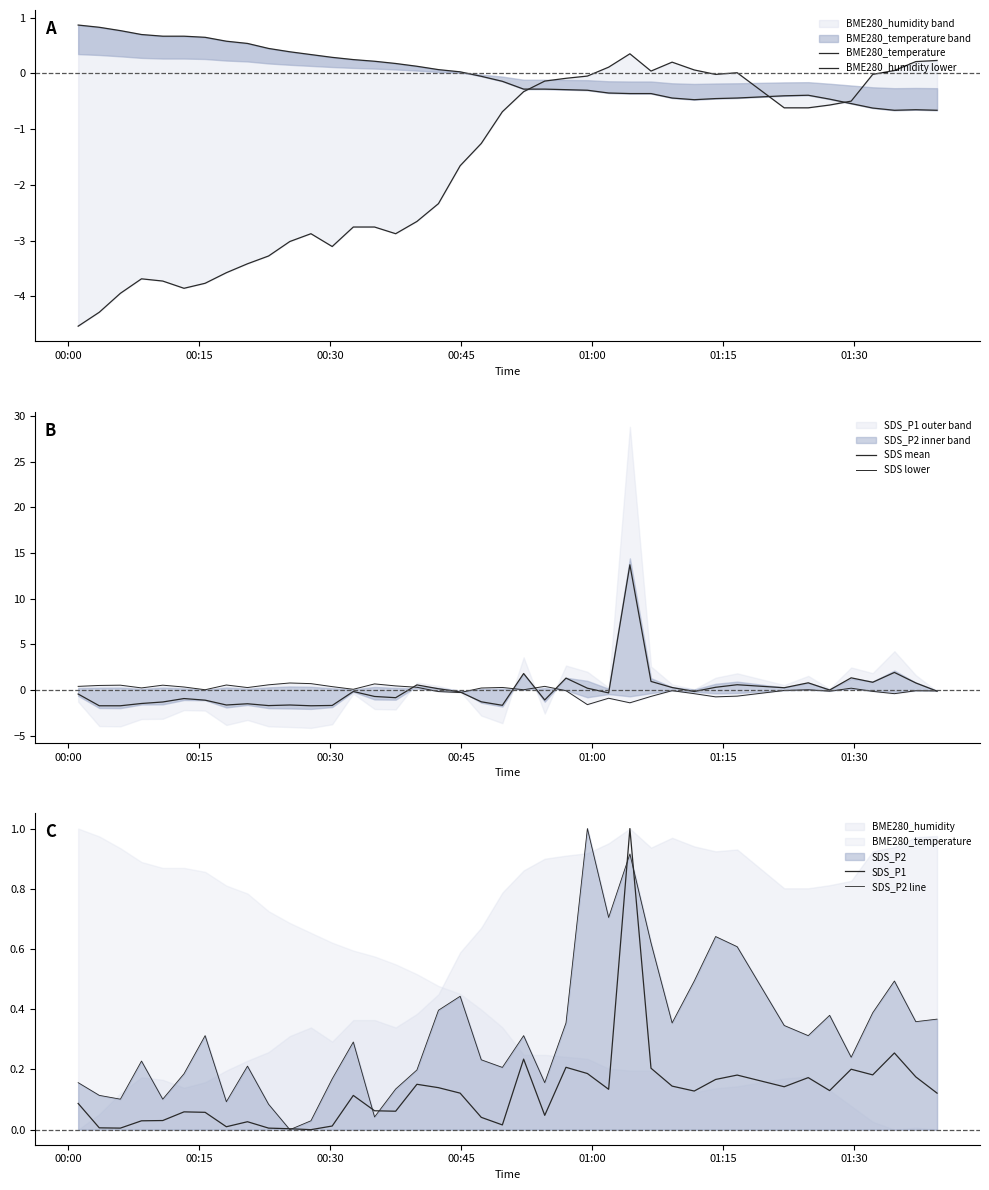

What is the maximum value shown in the chart?

13.7